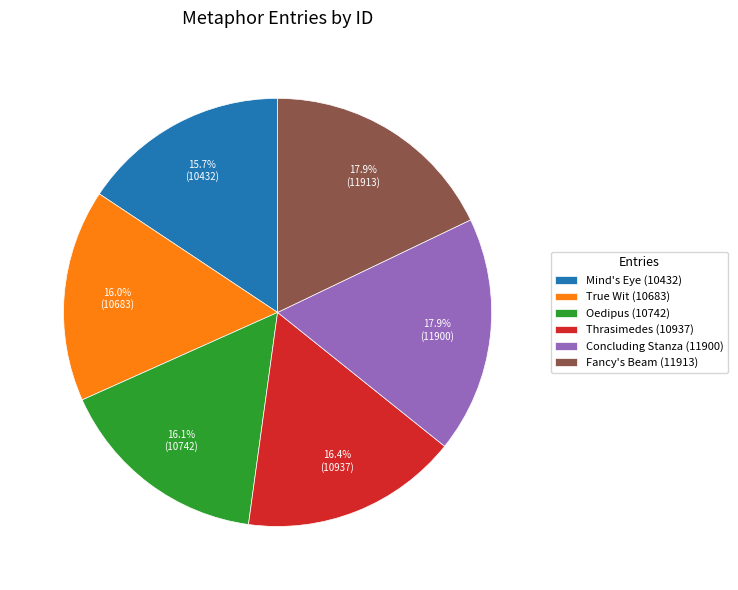

True or false: True Wit (10683) accounts for 16% of the total.

True